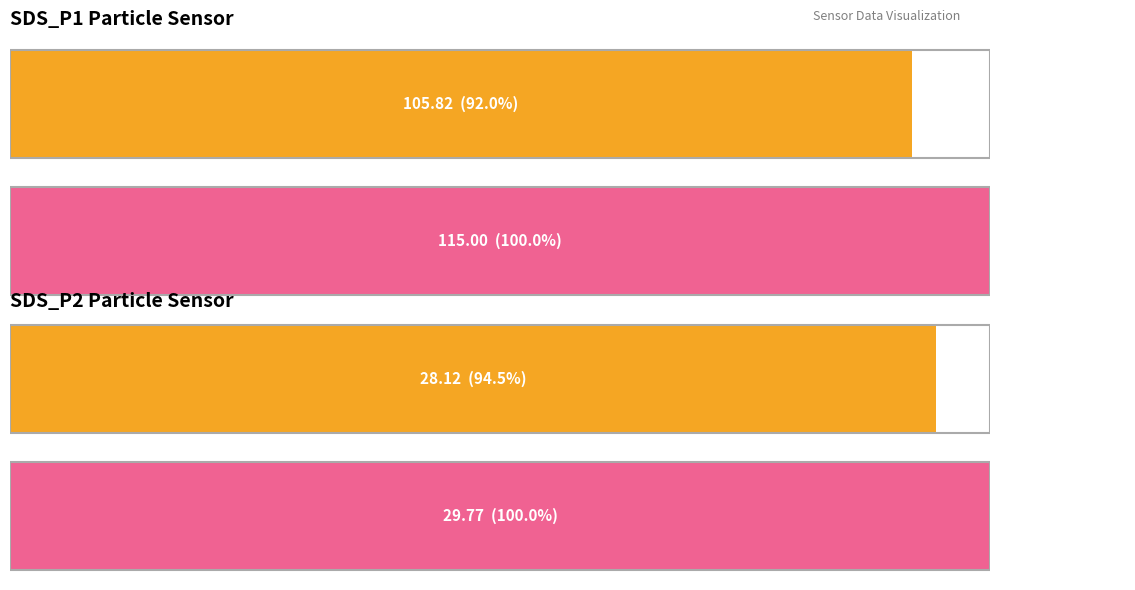

The value of SDS_P1 at 02:28 is 145.1. True or false?

False